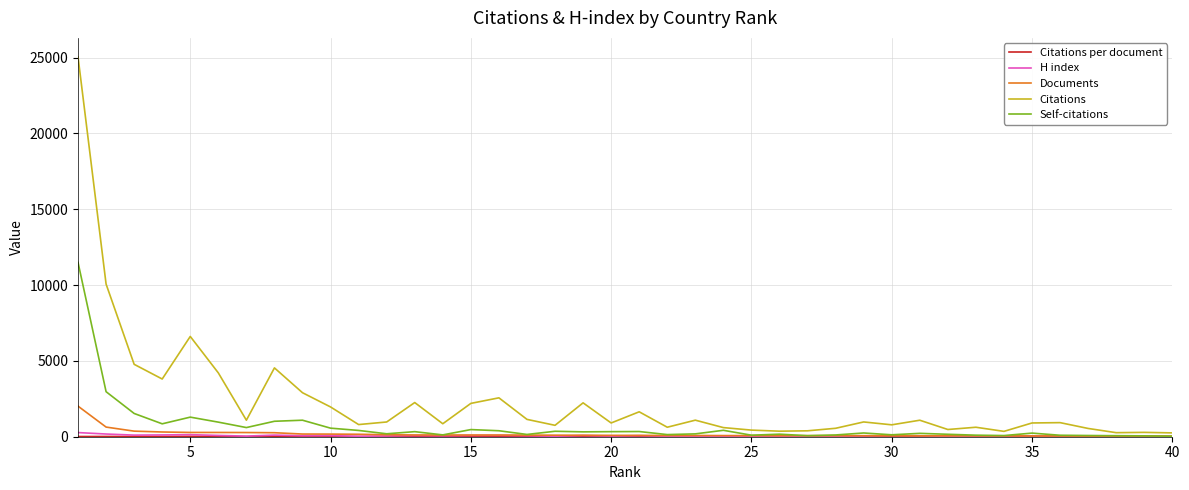

Which series has the widest spread of values?

Citations